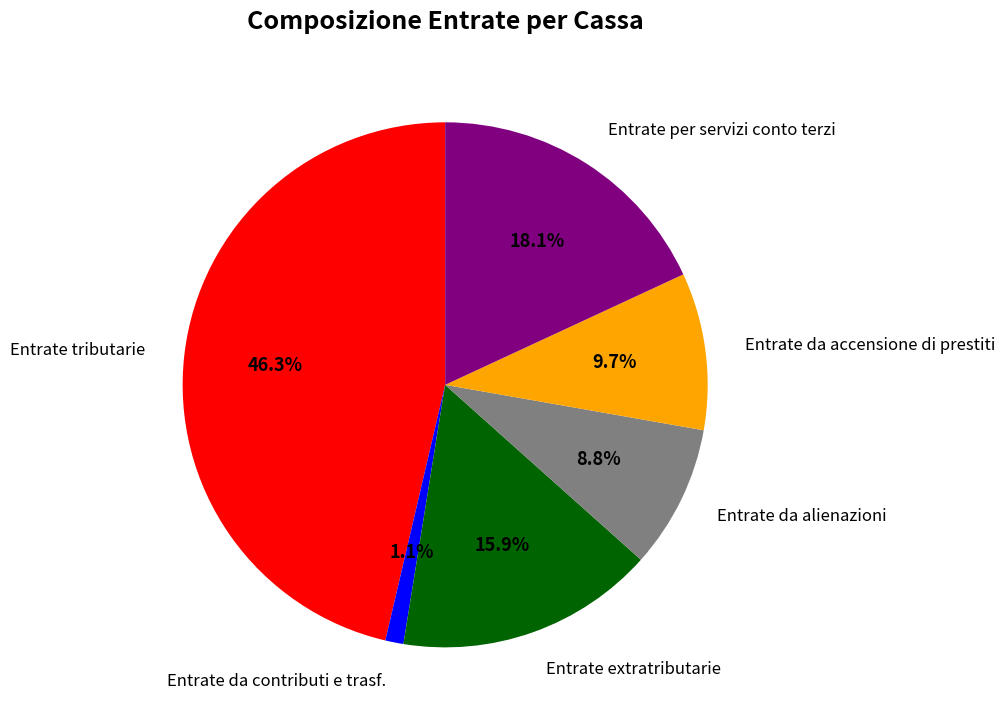

How many segments does this pie chart have?

6